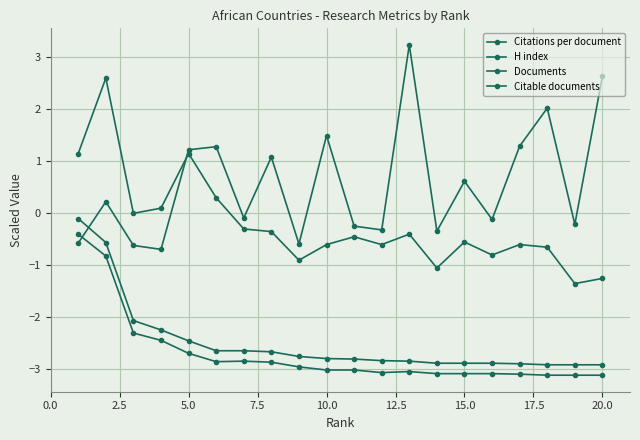

How many values in the Citations per document series exceed 0?

10